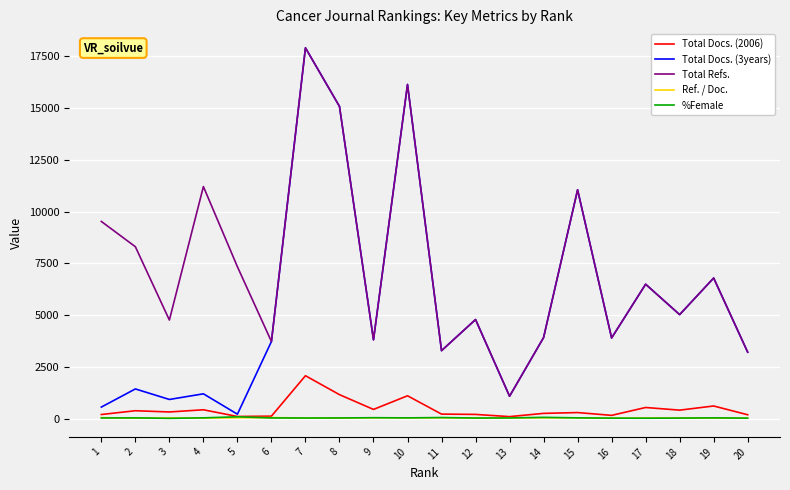

Which series has the widest spread of values?

Total Docs. (3years)